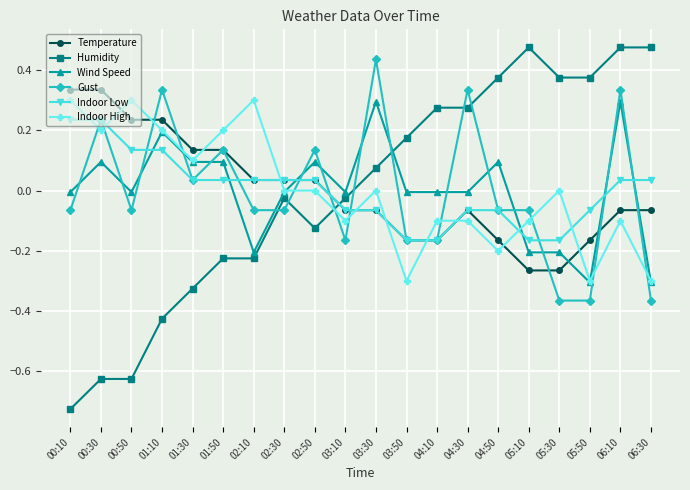

Where is the first local maximum for Wind Speed?

00:30